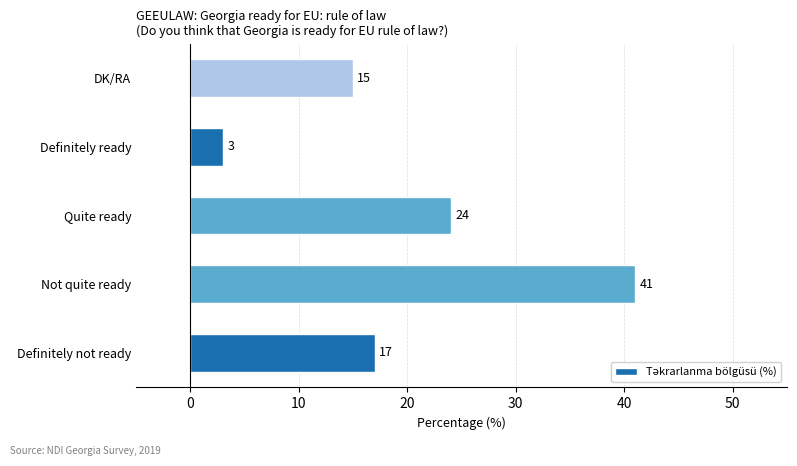

Reading bottom to top, what are all the values shown in this chart?

17	41	24	3	15